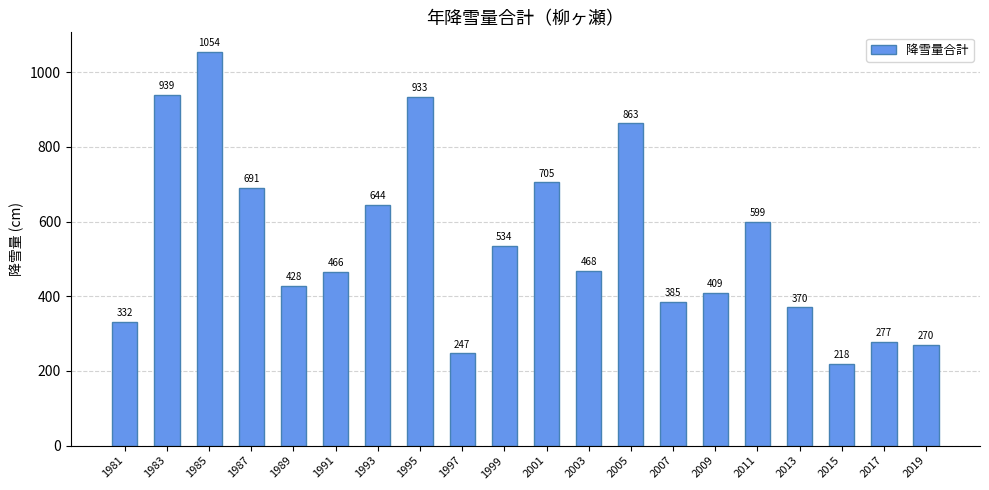

How many data points are less than 468?

10